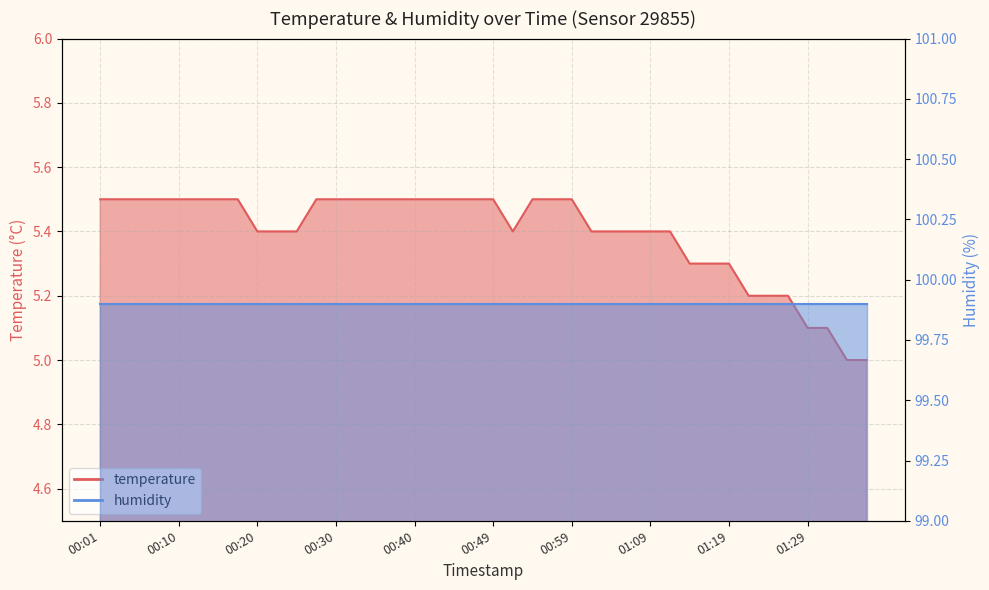

What is the sum of all values?

215.8